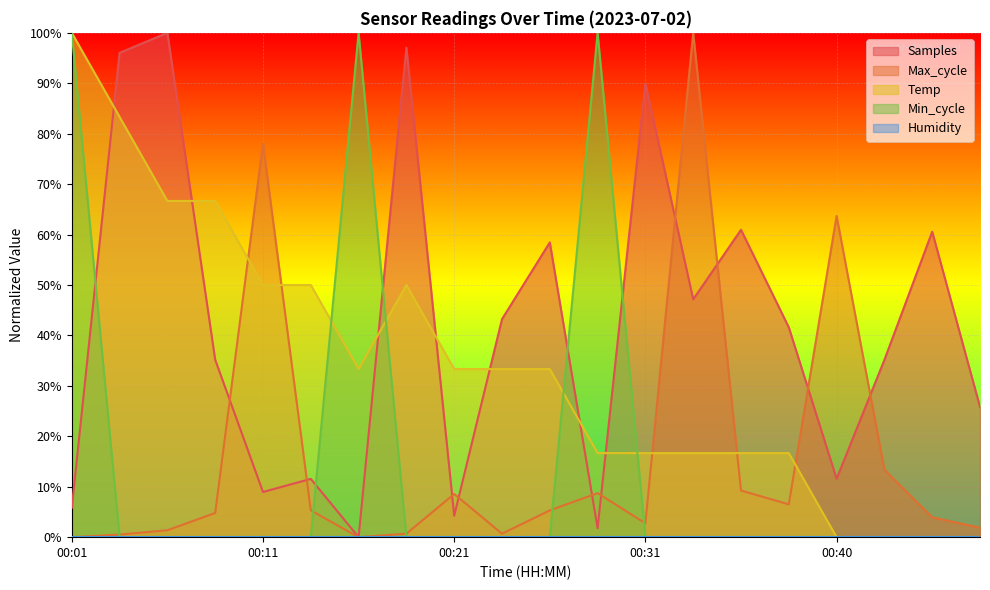

How many lines are shown in the chart?

5